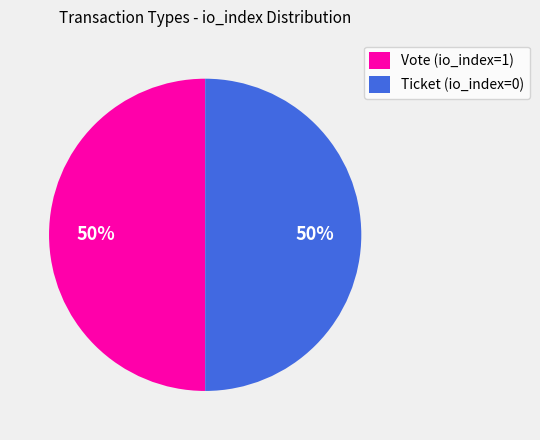

True or false: Vote (io_index=1) accounts for 61% of the total.

False